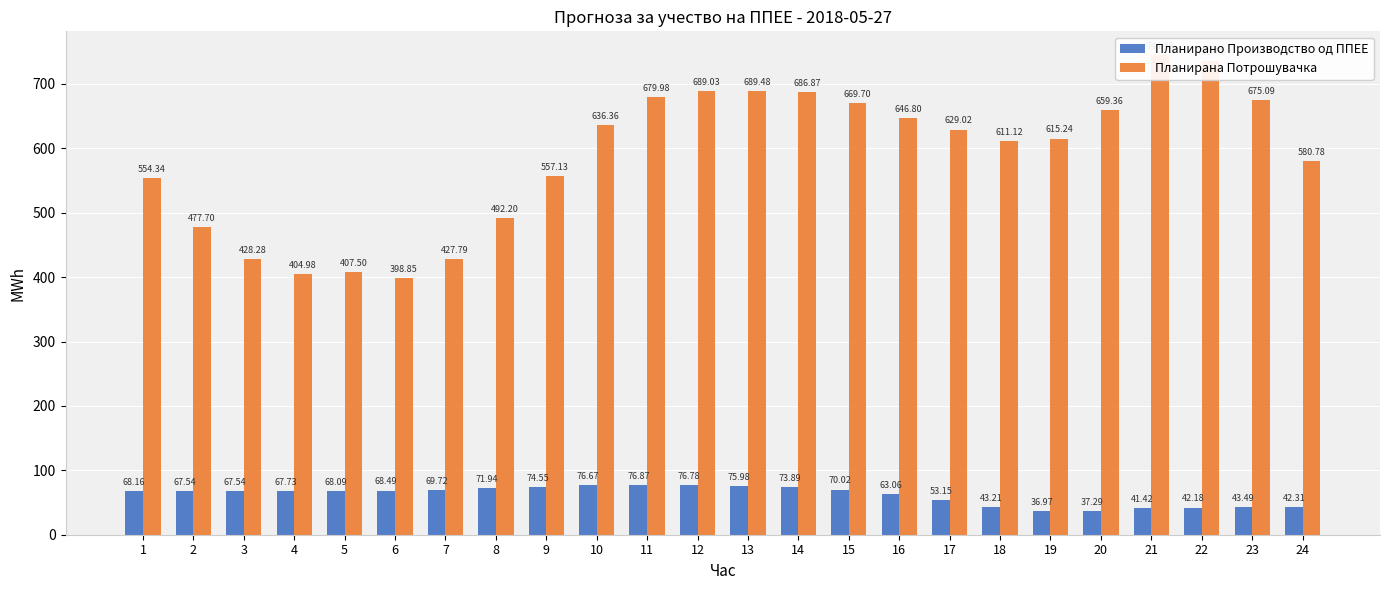

What are all the series names shown in the legend?

Планирано Производство од ППЕЕ, Планирана Потрошувачка